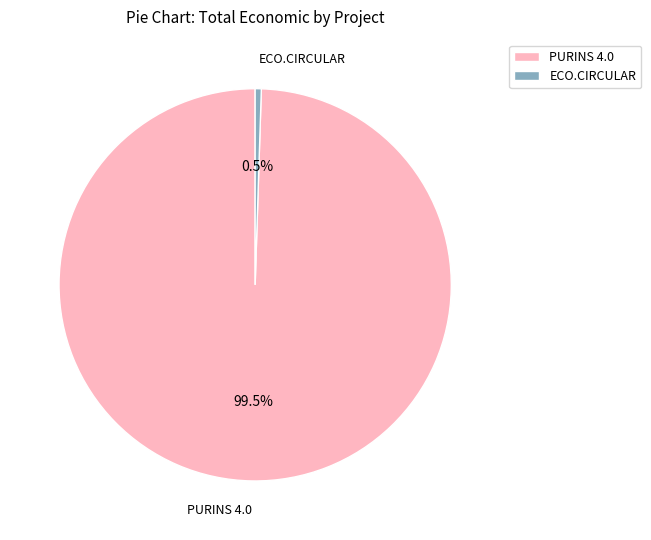

Count the number of slices in the pie.

2